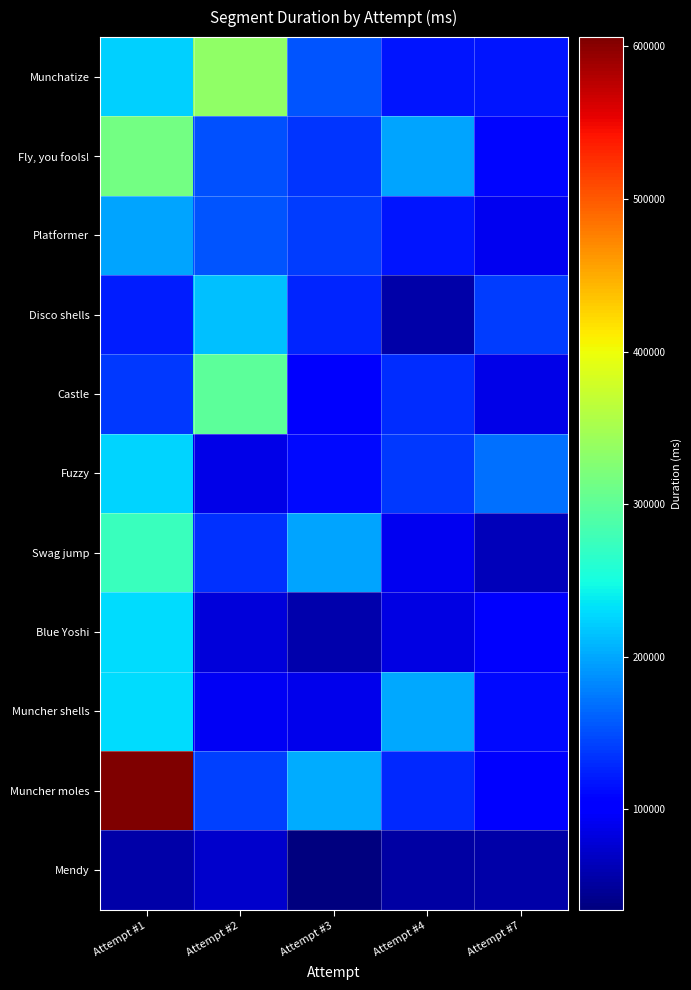

At Attempt #7, list the series in order from smallest to largest.

Mendy, Swag jump, Castle, Platformer, Blue Yoshi, Muncher moles, Fly, you fools!, Muncher shells, Munchatize, Disco shells, Fuzzy